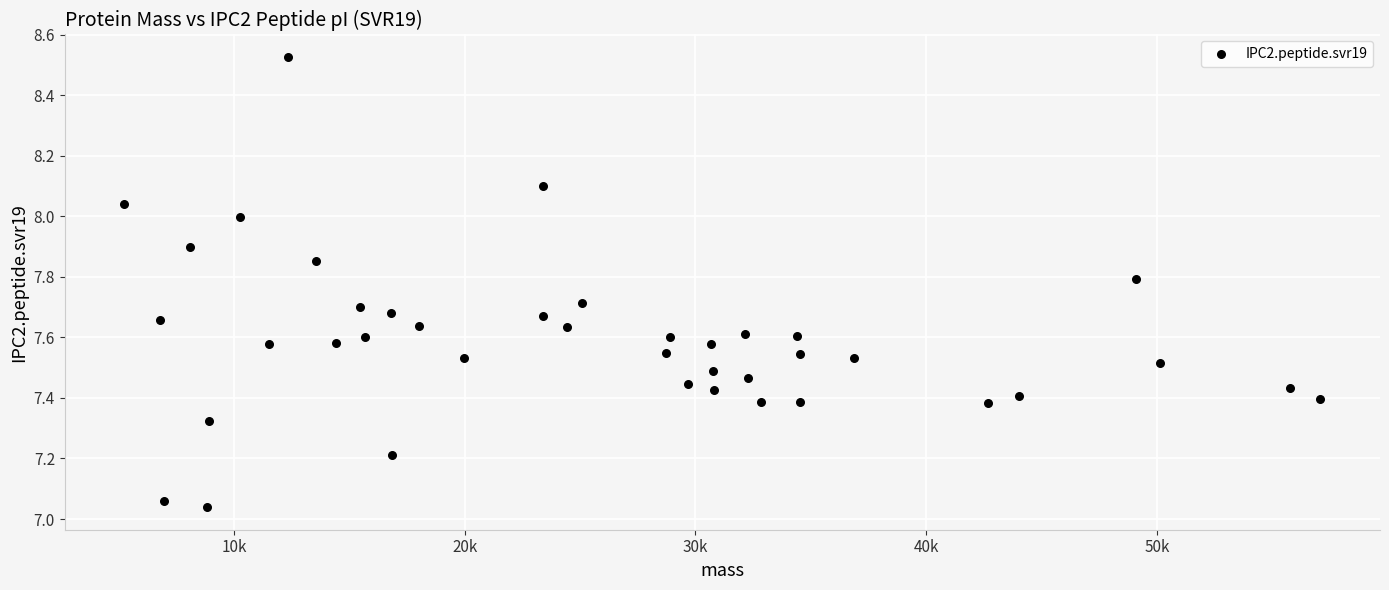

What is the range of Y values (max minus min)?

1.5